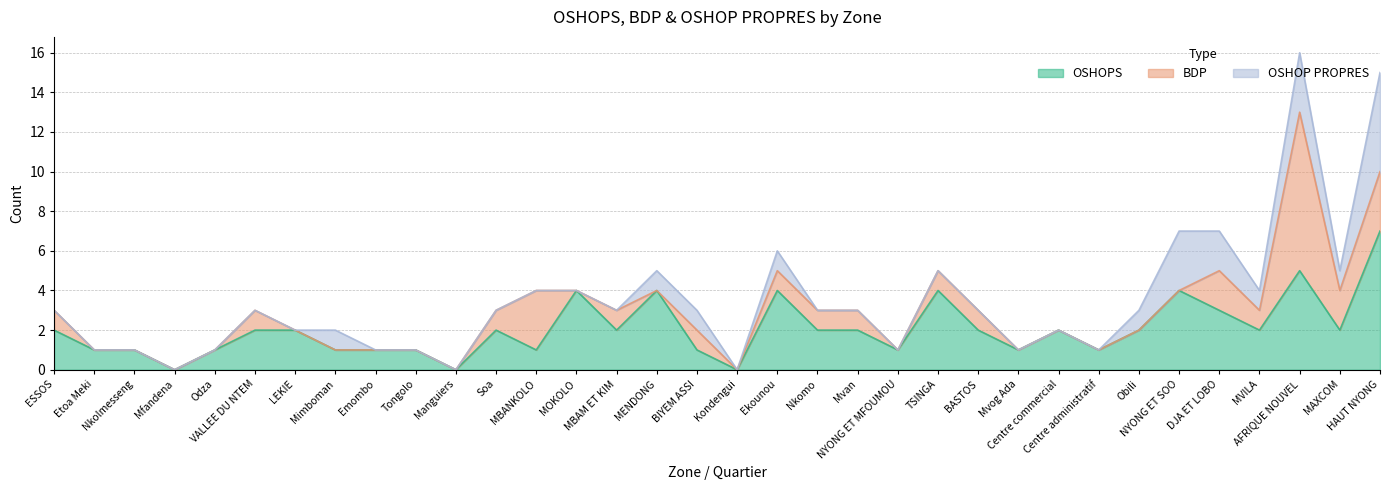

Which series has the largest total across all categories?

OSHOPS